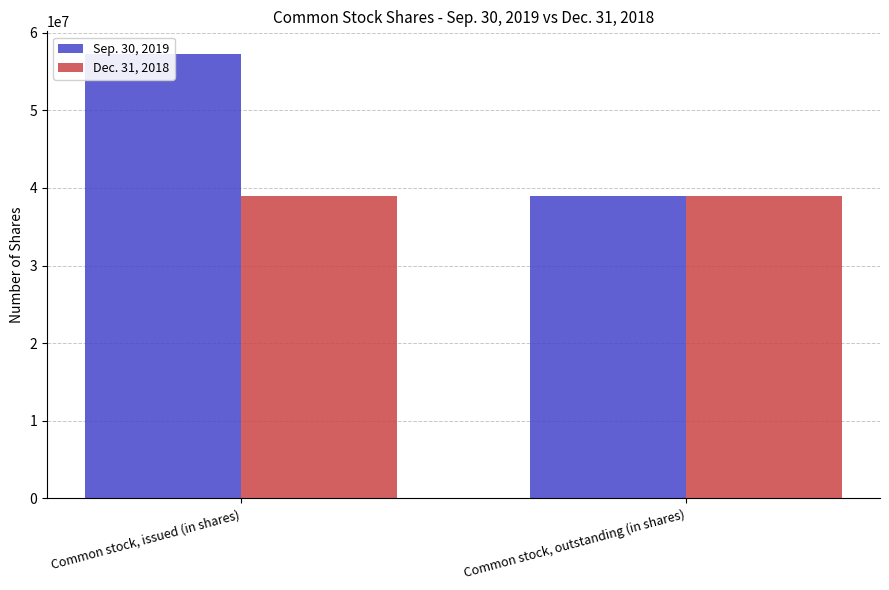

Rank the categories by Sep. 30, 2019 value from lowest to highest.

Common stock, outstanding (in shares), Common stock, issued (in shares)